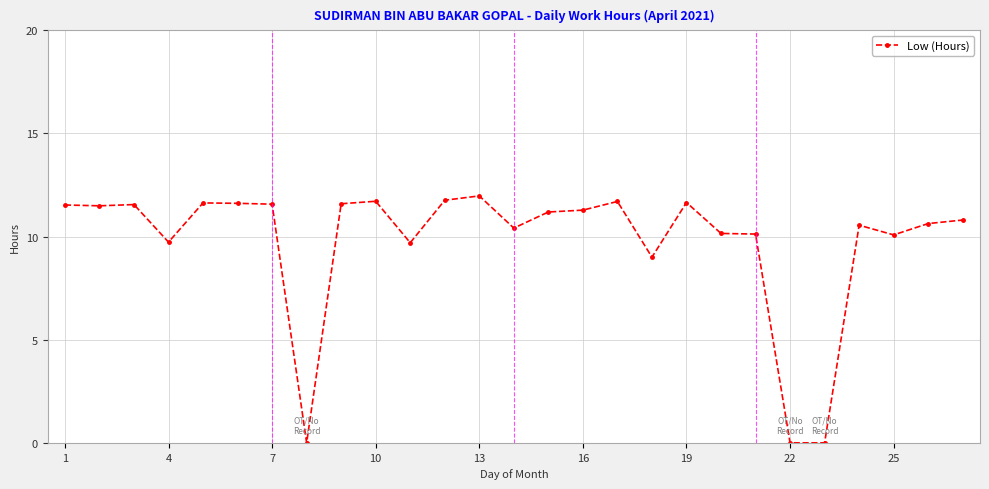

What is the maximum value shown in the chart?

12.0